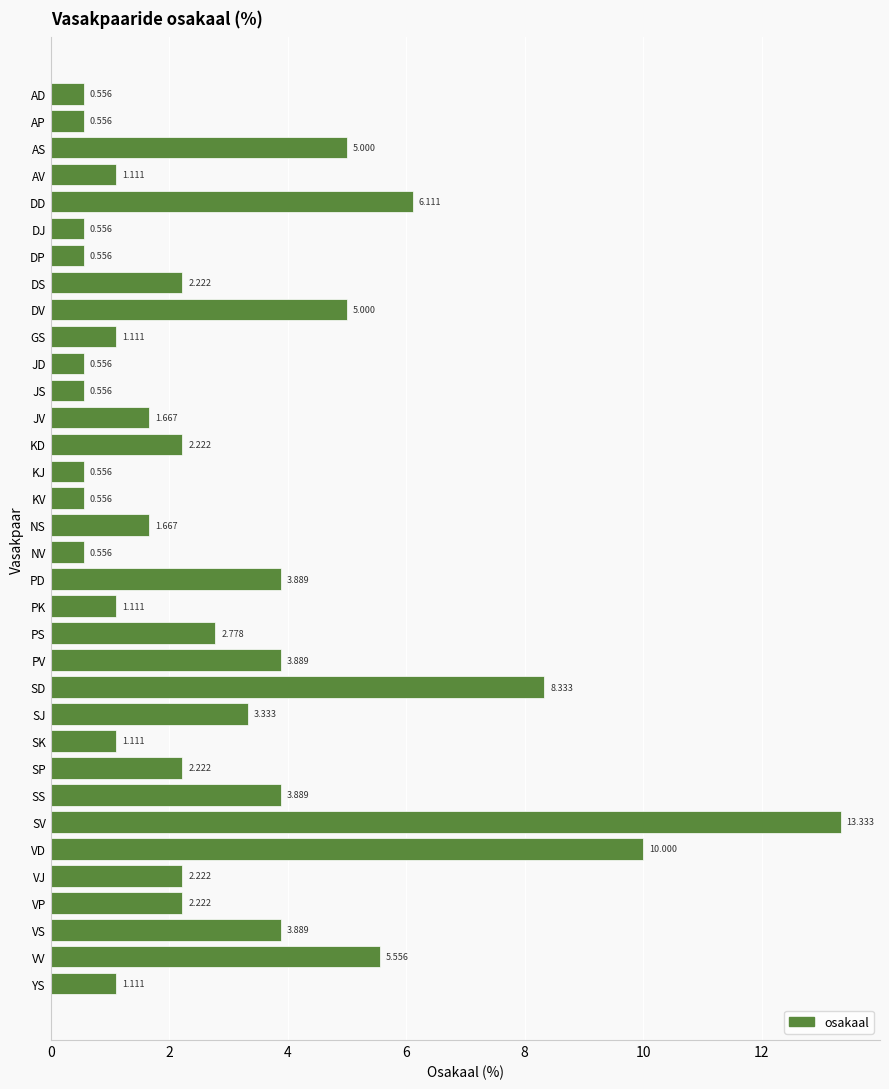

What is the label of the 28th bar from the top?

SV